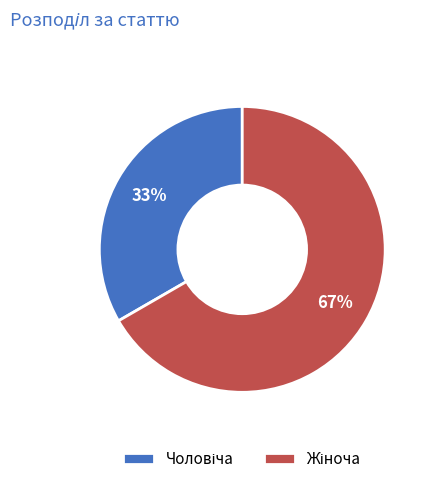

To the nearest percent, what is the average slice percentage?

50%